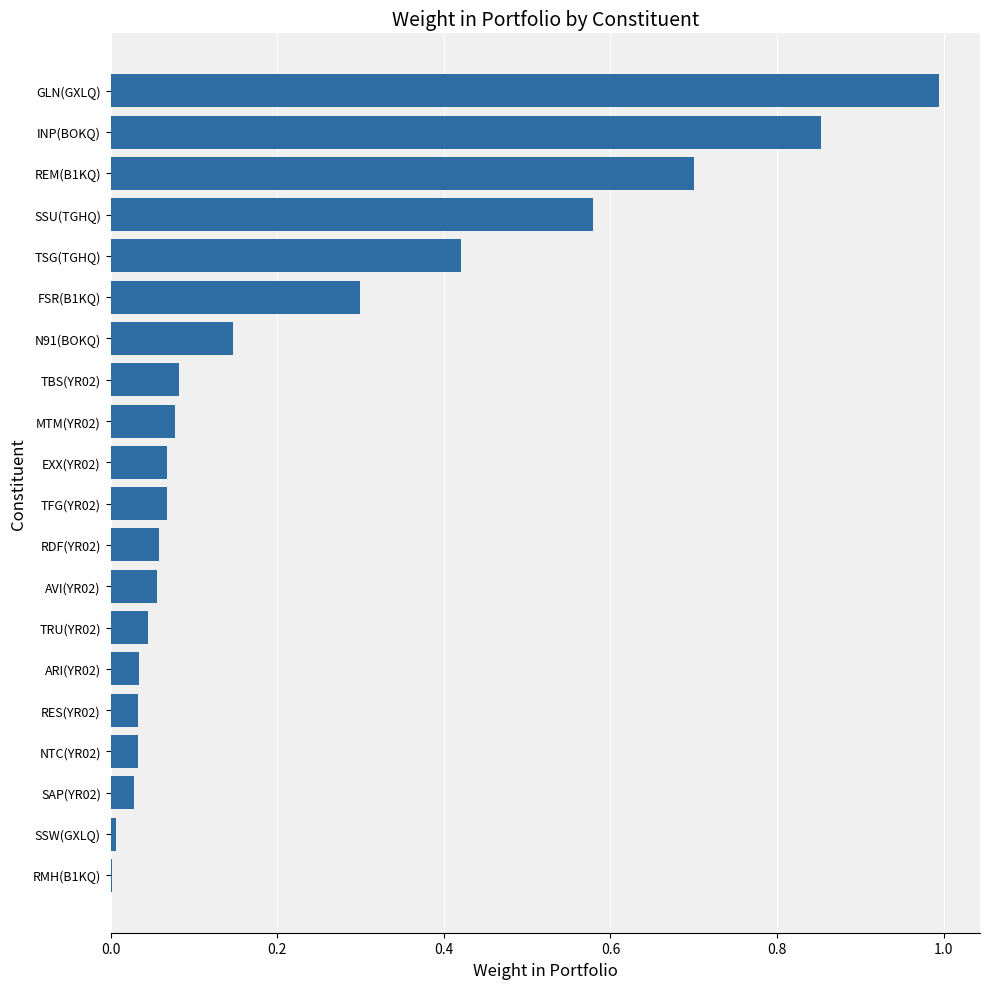

Which category has the highest value across all series?

GLN(GXLQ)